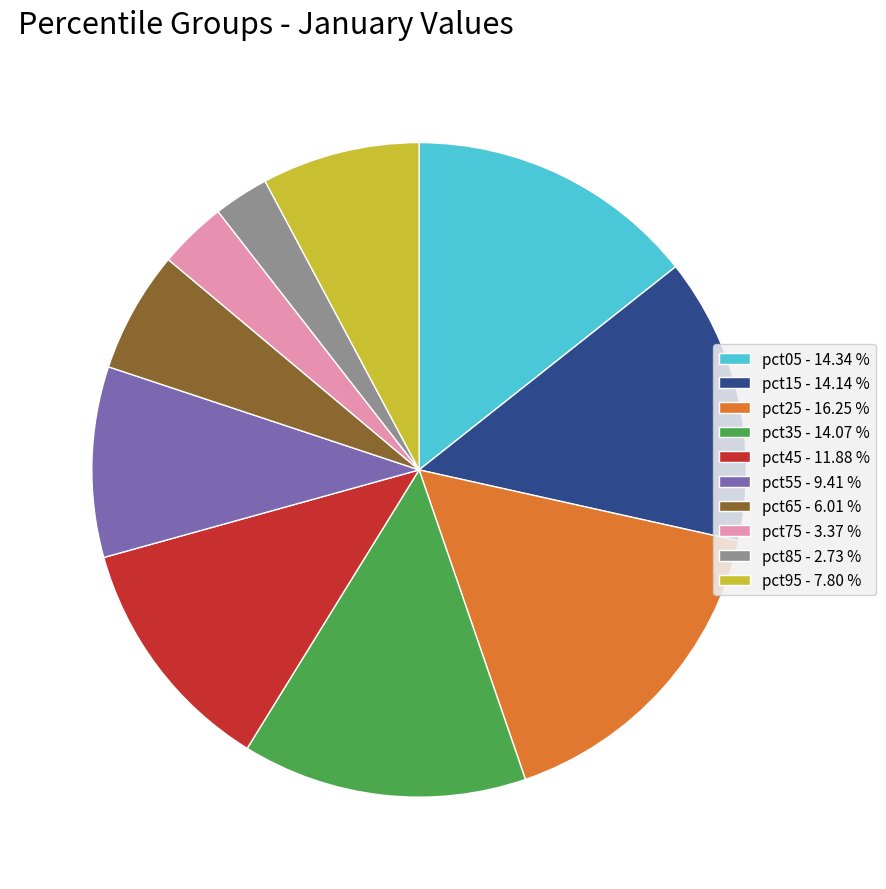

The pct85 slice represents 17% of the pie. True or false?

False